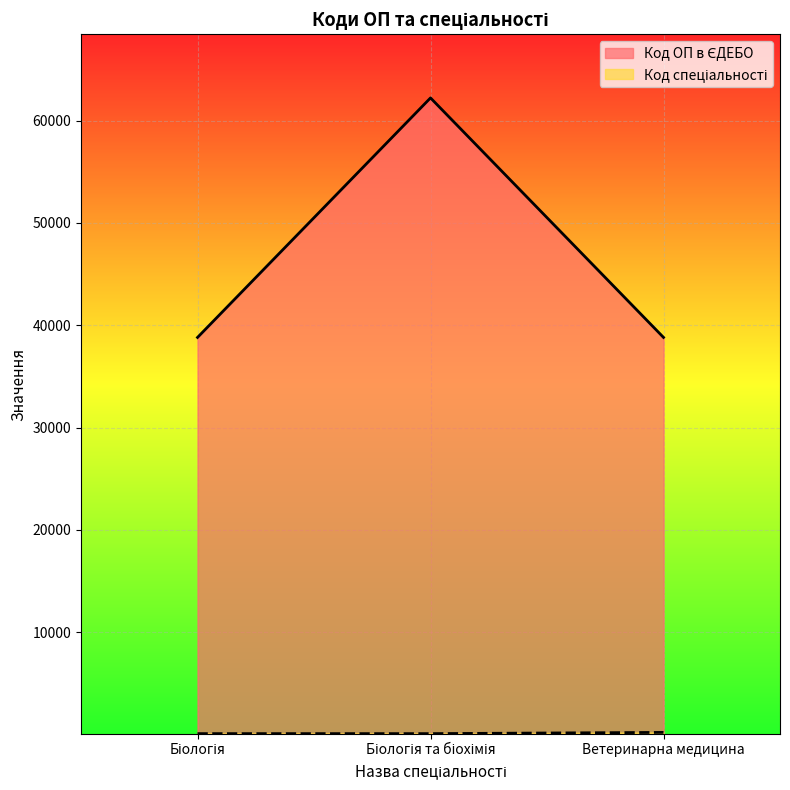

What is the sum of the Код спеціальності values at Ветеринарна медицина and Біологія?

302